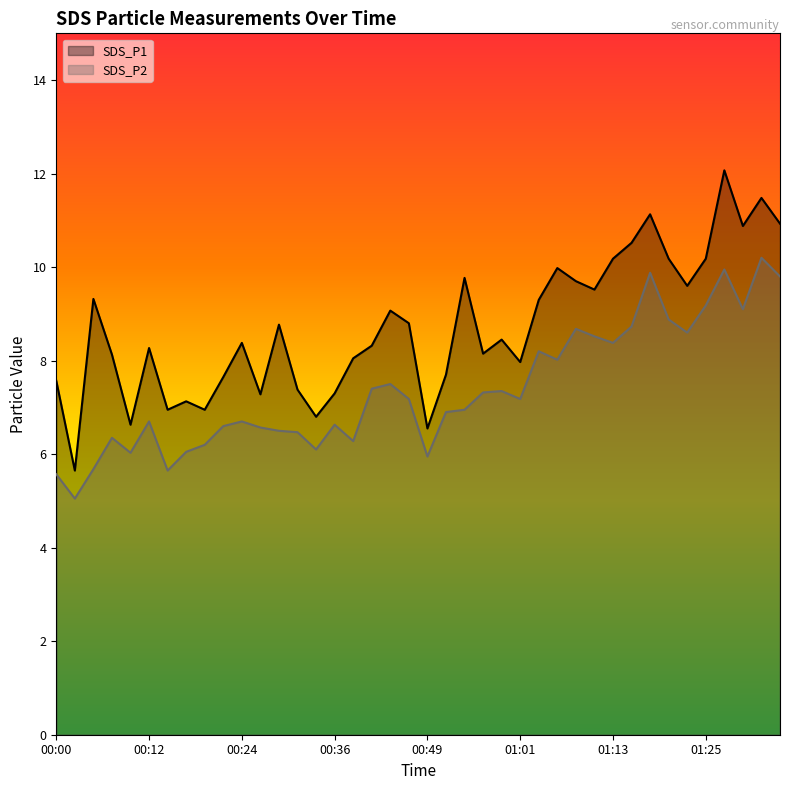

Rank the series by their maximum value, from lowest to highest.

SDS_P2, SDS_P1